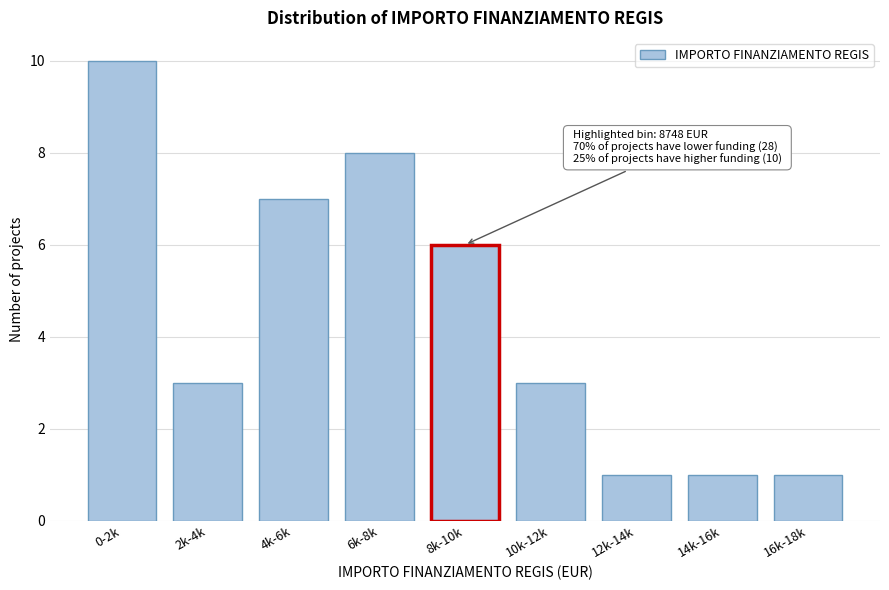

Reading left to right, list all the values displayed in this chart.

0-2k=10	2k-4k=3	4k-6k=7	6k-8k=8	8k-10k=6	10k-12k=3	12k-14k=1	14k-16k=1	16k-18k=1